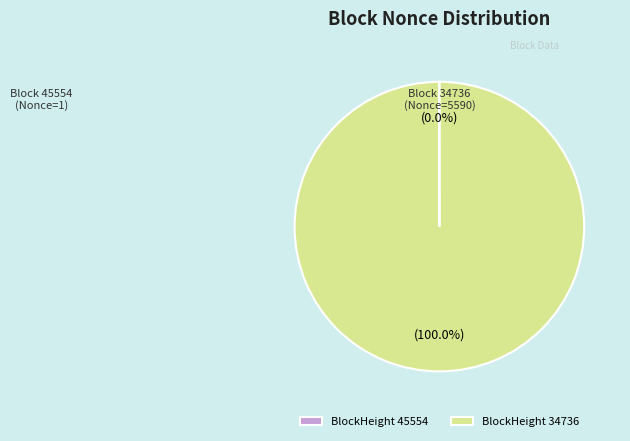

Is there a majority slice in this chart?

Yes